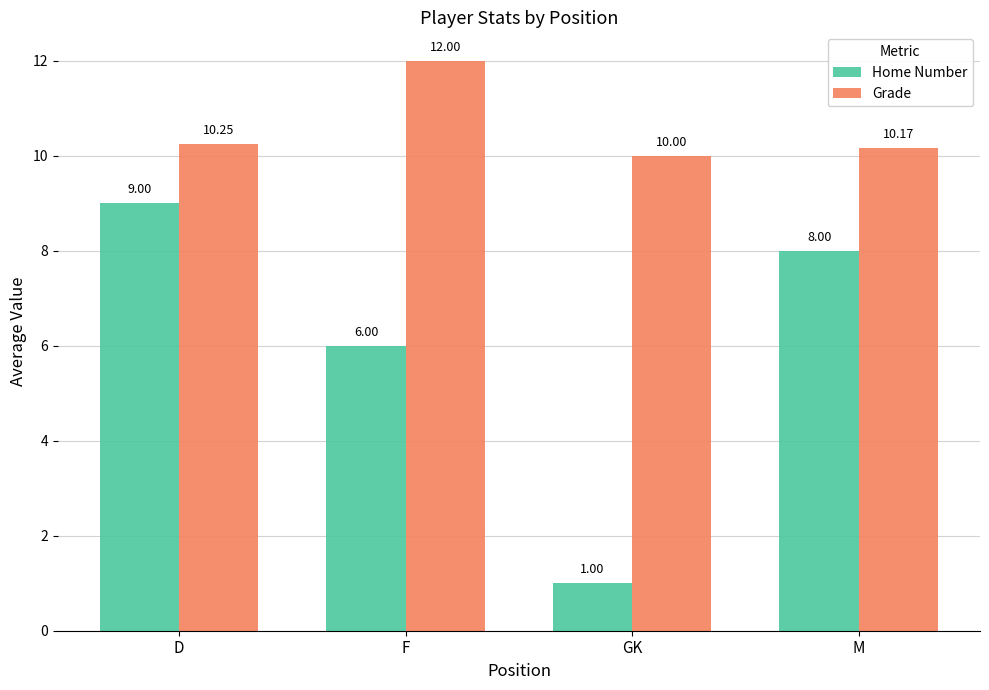

Which series changed the most between D and GK?

Home Number